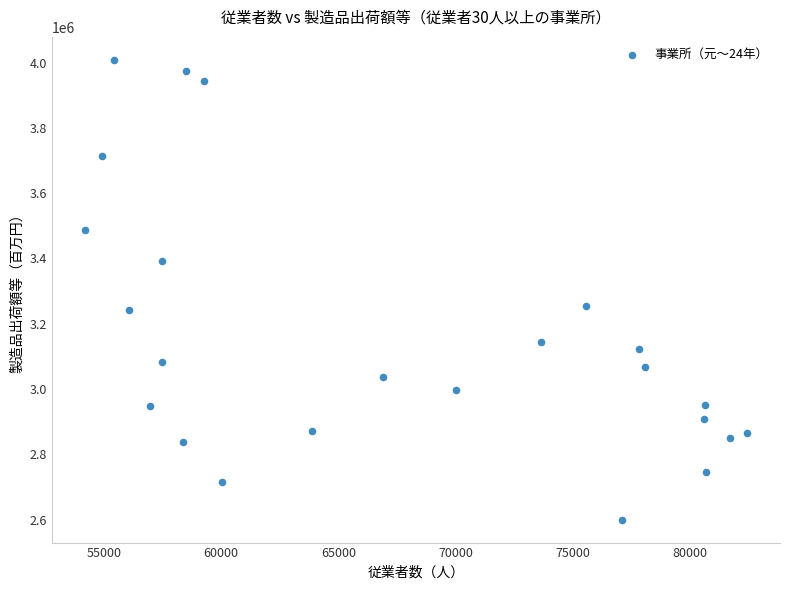

What is the range of X values (max minus min)?

28212.0